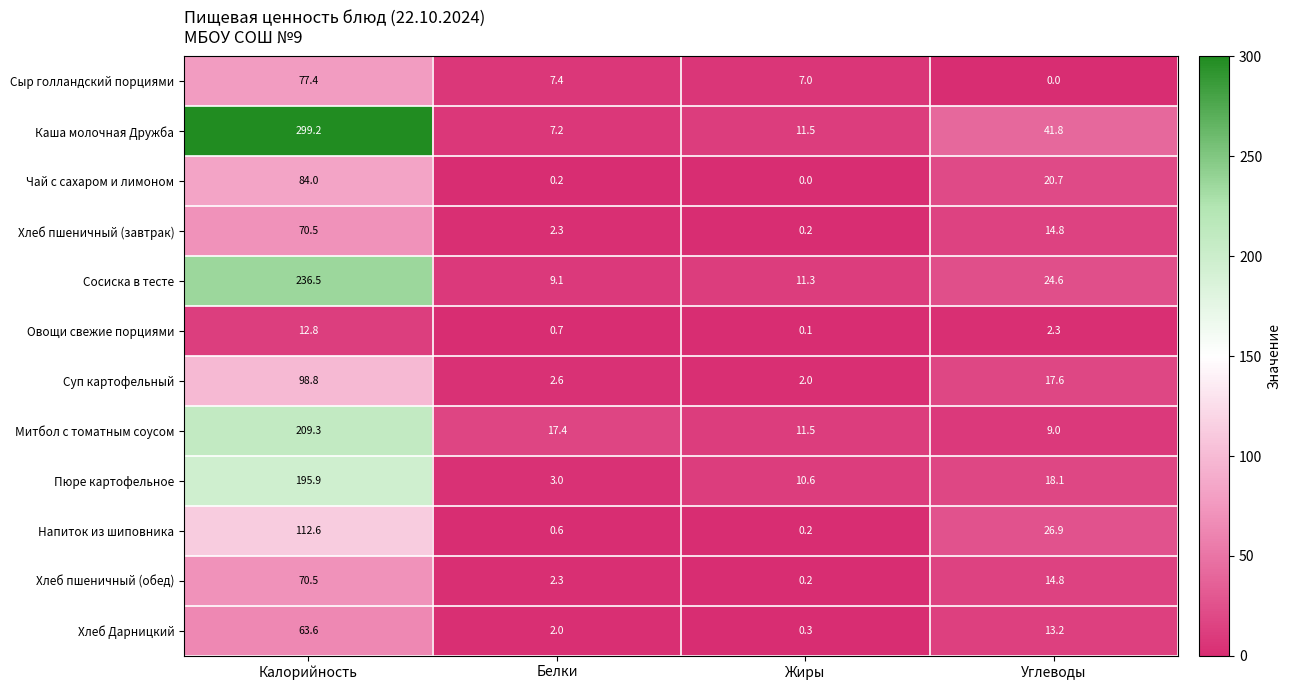

Count the number of data series in this chart.

12